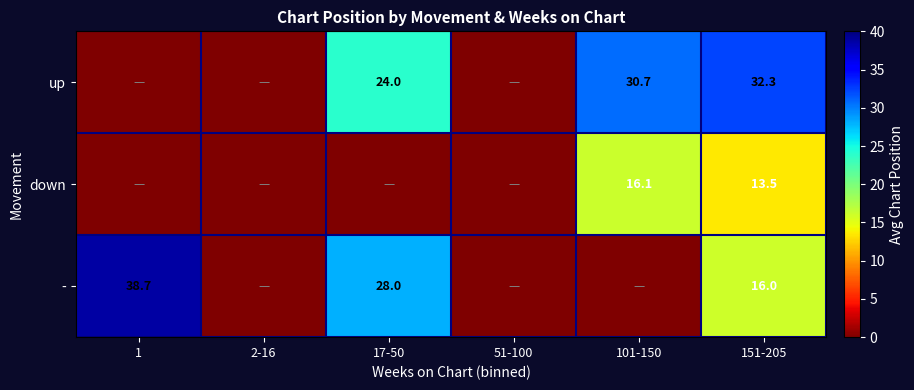

What is the sum of the up values at 101-150 and 151-205?

63.0